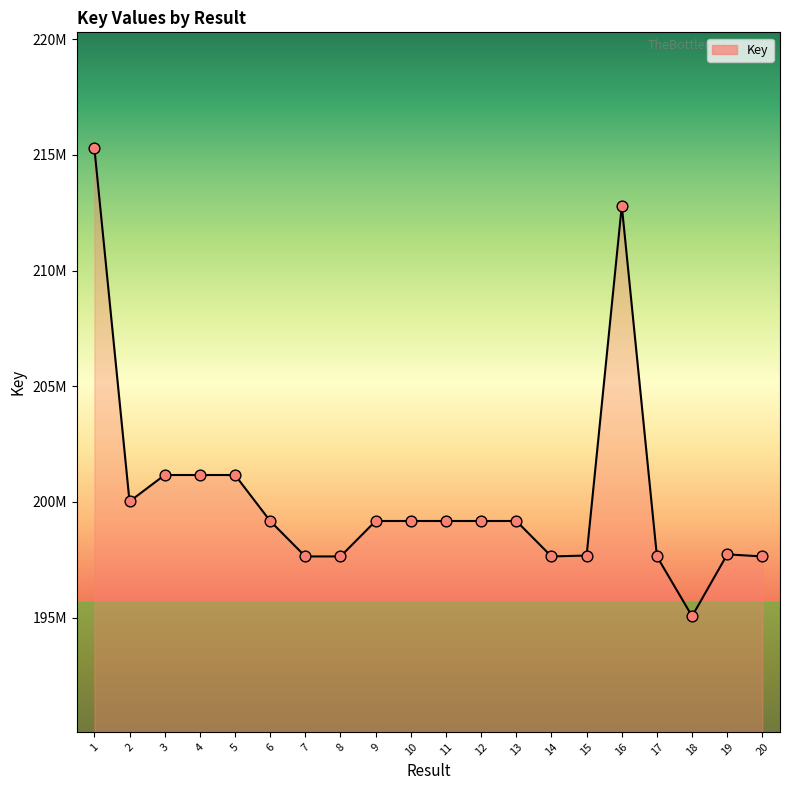

What is the change in value from 3 to 9?

-1987338